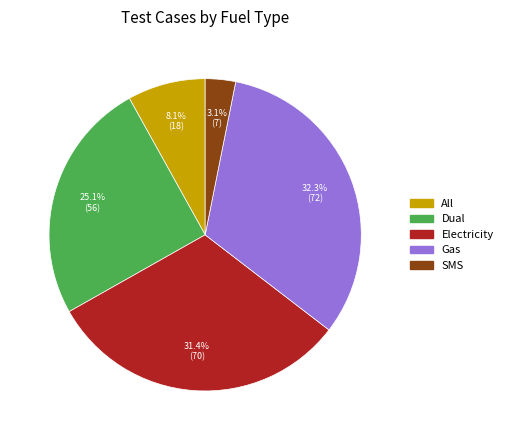

What is the largest slice in the pie chart?

Gas